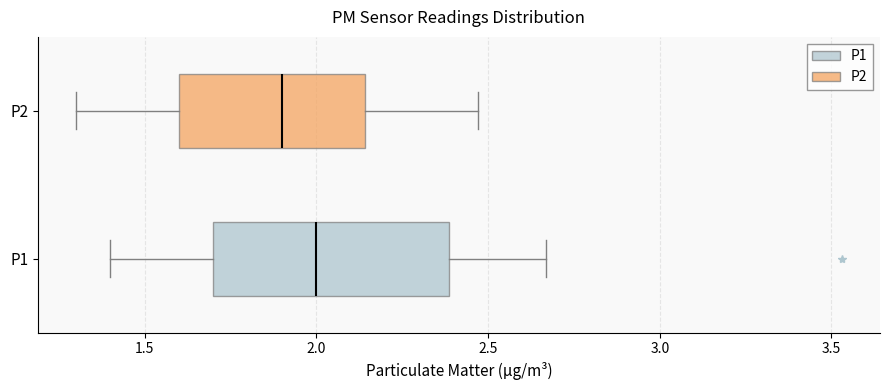

Reading bottom to top, read every box against the x-axis: the position of its median line, the range the box covers, and the ends of its whiskers. The values are not printed on the chart, so give them approximately, as read against the axis.

P1: median 2.00, box 1.70 to 2.40, whiskers 1.40 to 2.65
P2: median 1.90, box 1.60 to 2.15, whiskers 1.30 to 2.45